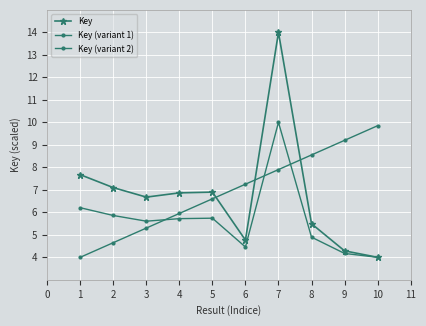

Count the number of categories in the chart.

10